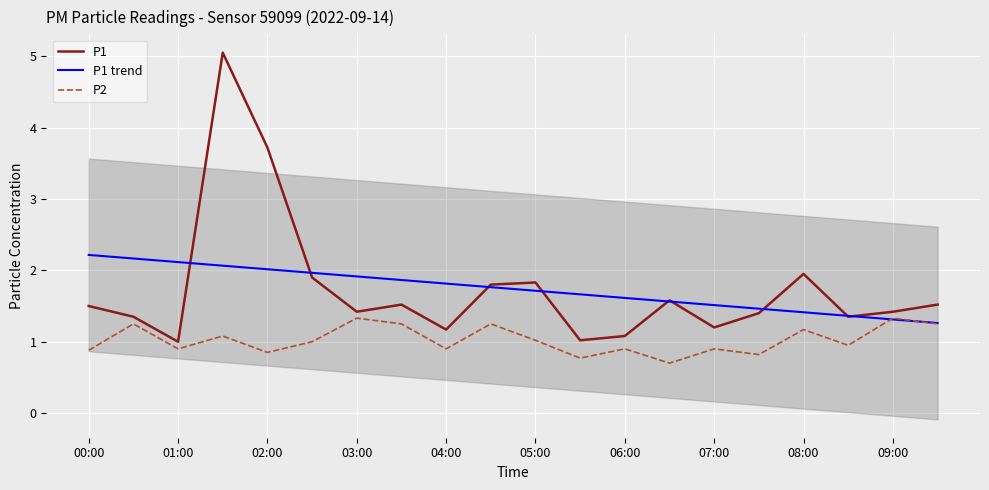

What is the lowest value of the P2 series?

0.7